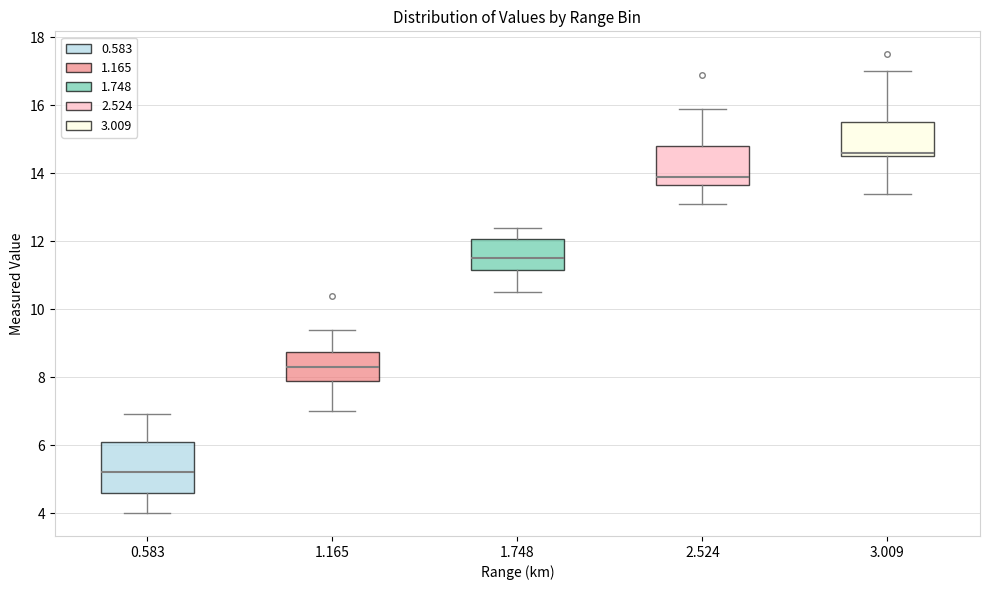

Where does the median line of the box at x = 1.748 sit on the y-axis? The values are not printed on the chart, so give them approximately, as read against the axis.

11.6